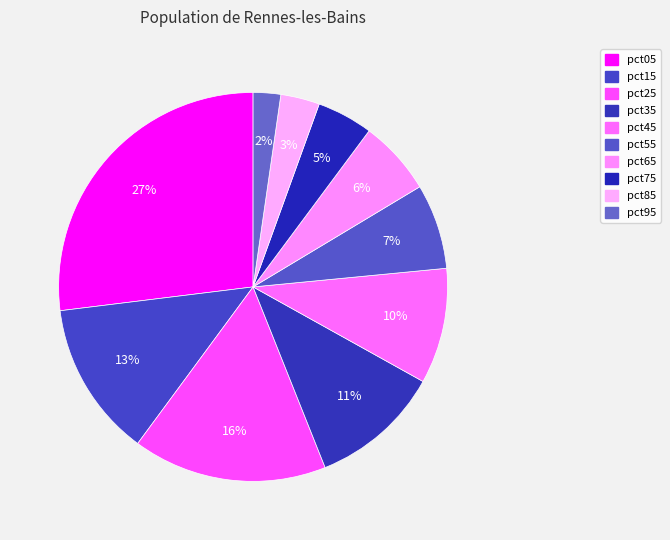

To the nearest percent, what is the average slice percentage?

10%